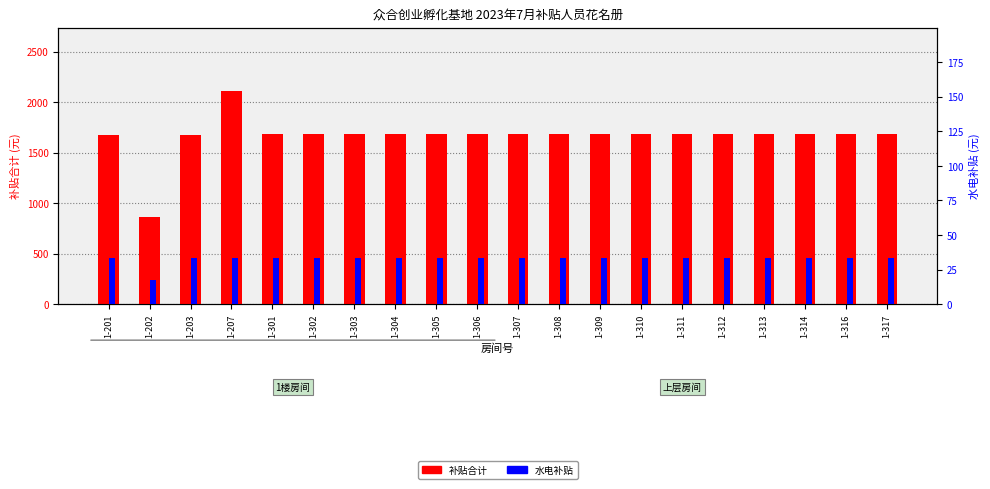

At which label does 水电补贴 first exceed 33?

1-201